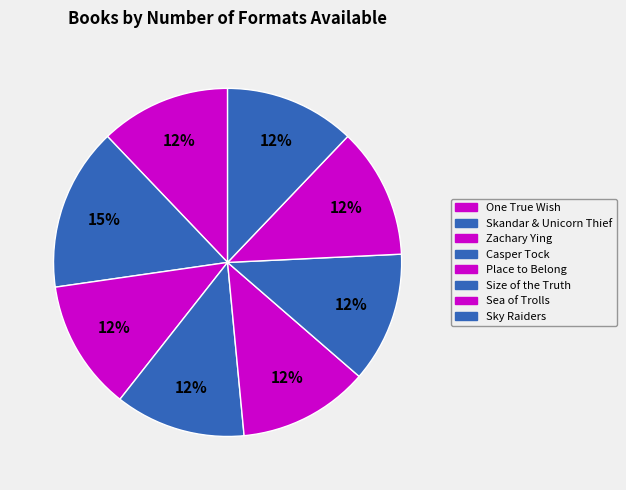

Count the number of slices in the pie.

8